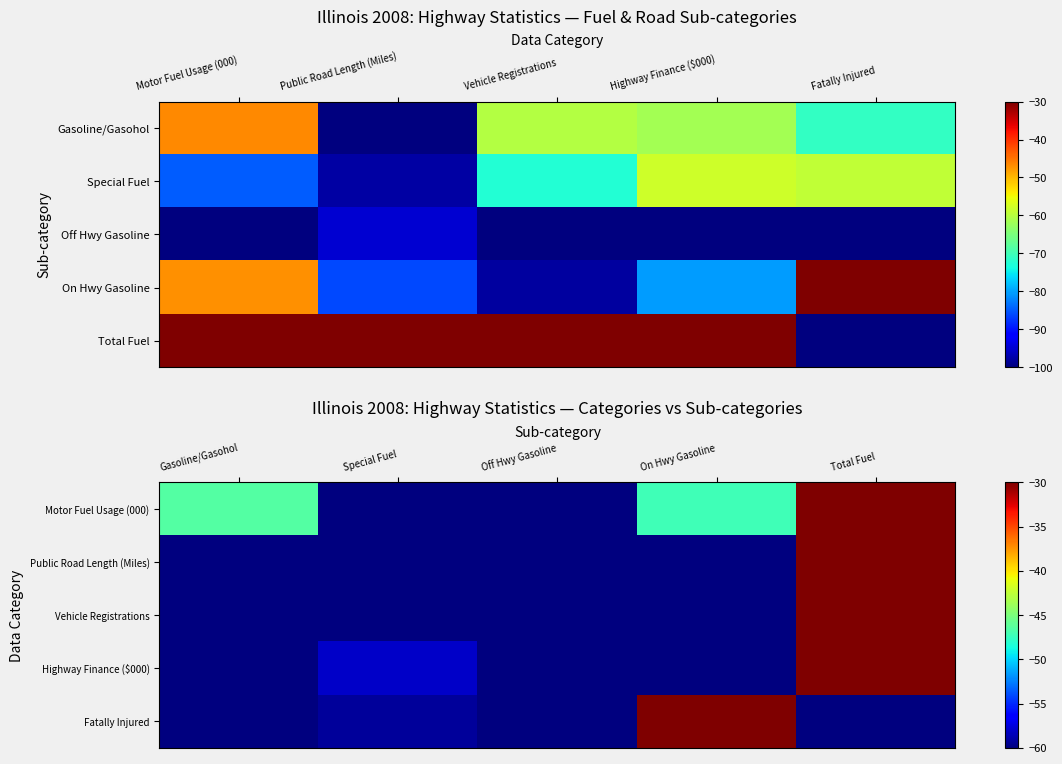

Which category has the lowest value in the Highway Finance ($000) series?

Off Hwy Gasoline